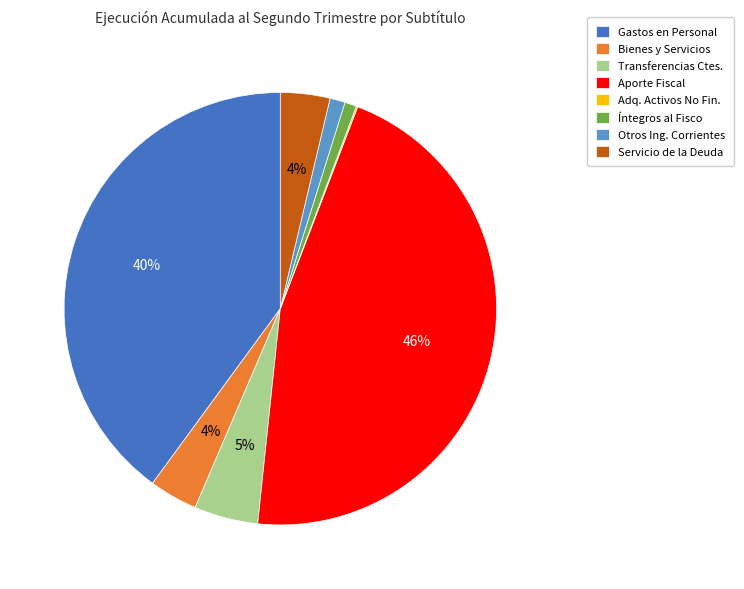

Which slice is the largest?

Aporte Fiscal